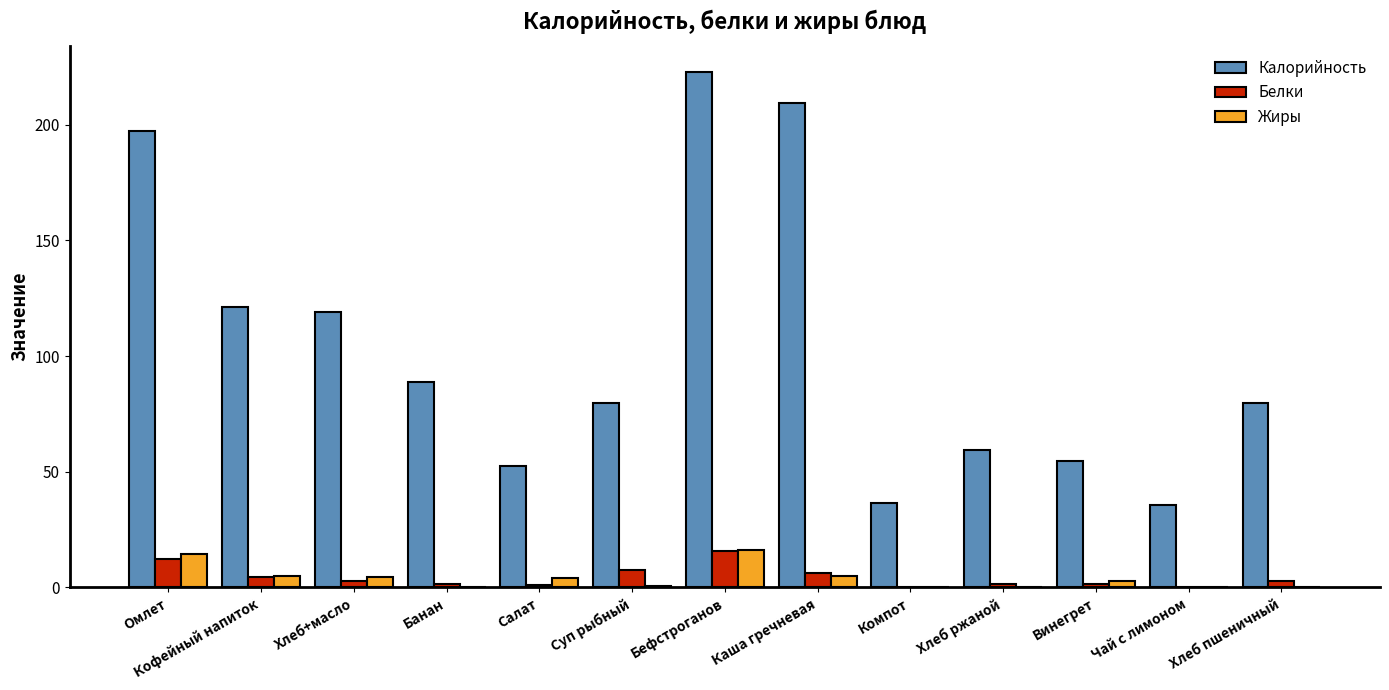

What is the sum of all Жиры values?

52.8